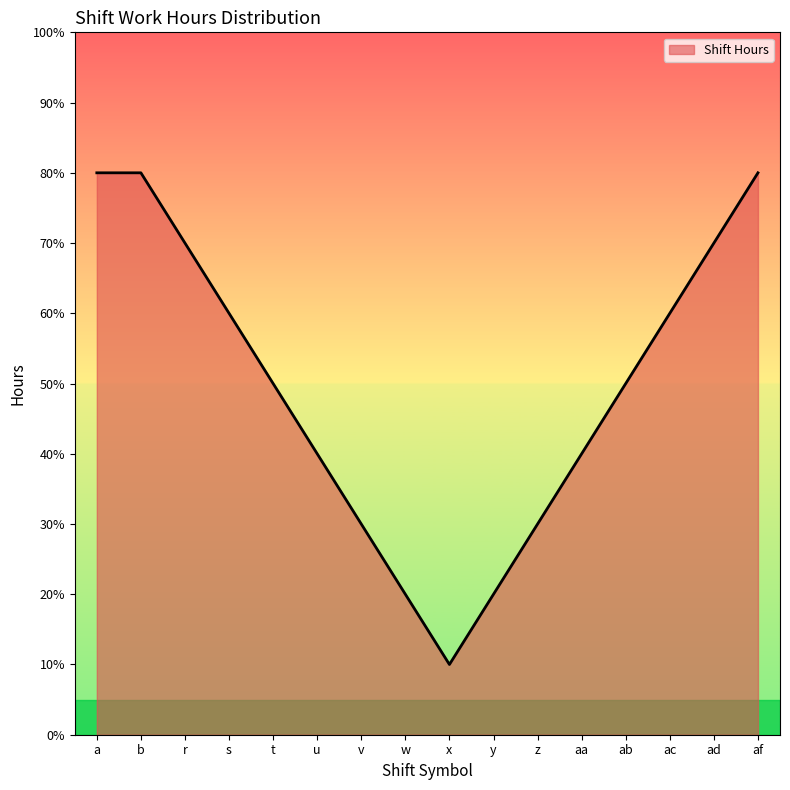

Is this an area chart (filled region under the line)?

Yes